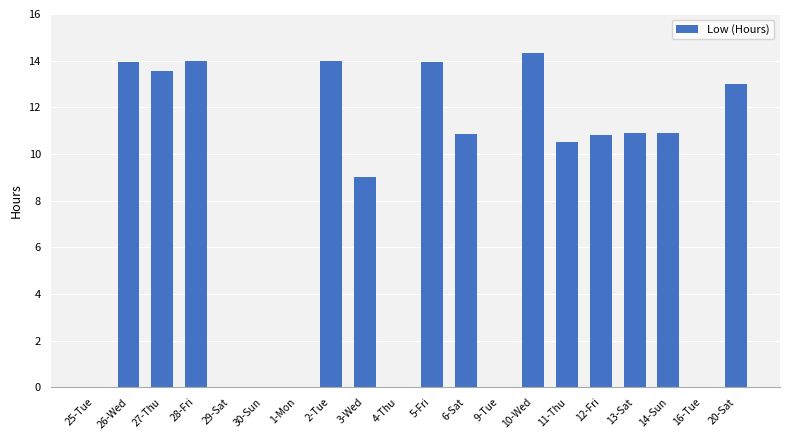

What is the approximate value at 20-Sat?

13.0